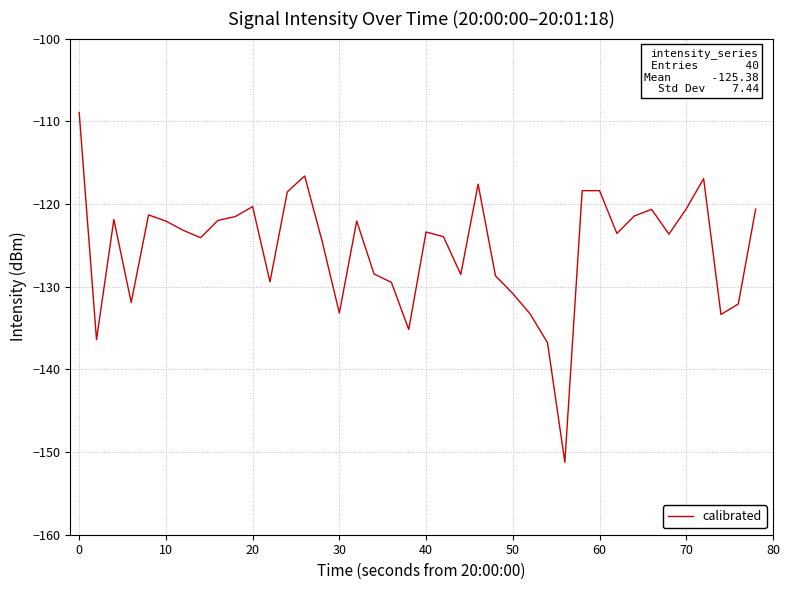

What is the difference between the maximum and minimum values?

42.3